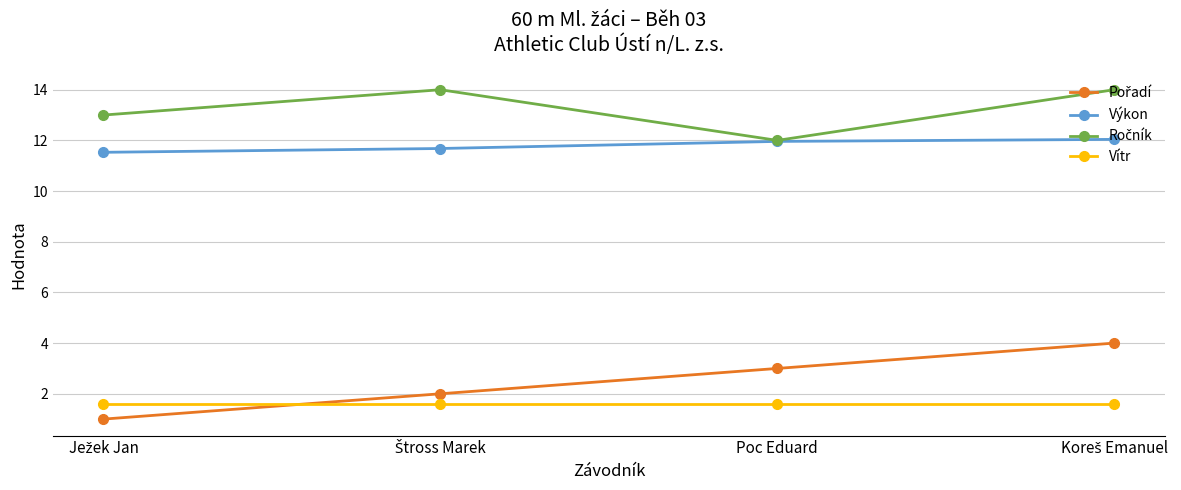

True or false: Vítr and Výkon cross at least once.

False